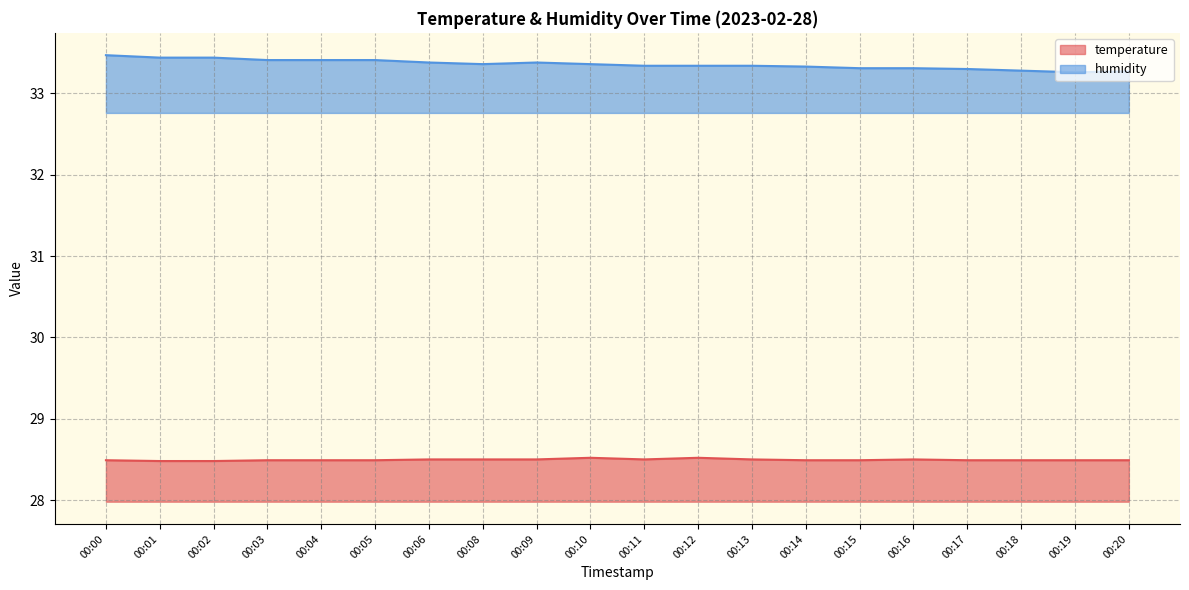

Read the humidity value at 00:16.

33.3